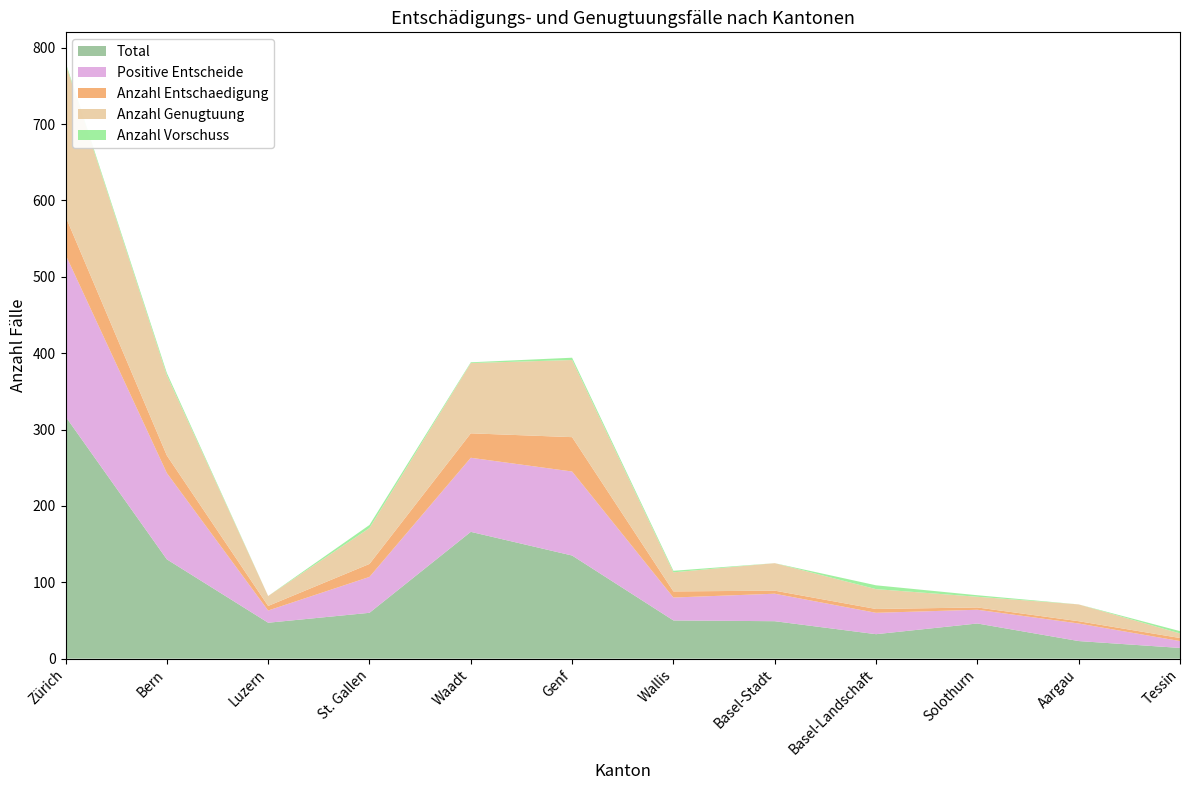

Reading left to right, what are all the values shown in this chart?

Total: 317	130	47	60	166	135	50	49	32	46	23	14
Positive Entscheide: 212	113	16	47	97	110	30	36	28	18	23	9
Anzahl Entschaedigung: 50	23	6	17	32	45	8	4	5	3	3	4
Anzahl Genugtuung: 200	105	13	47	92	101	25	36	26	14	22	6
Anzahl Vorschuss: 2	3	0	4	1	3	2	0	5	2	0	3